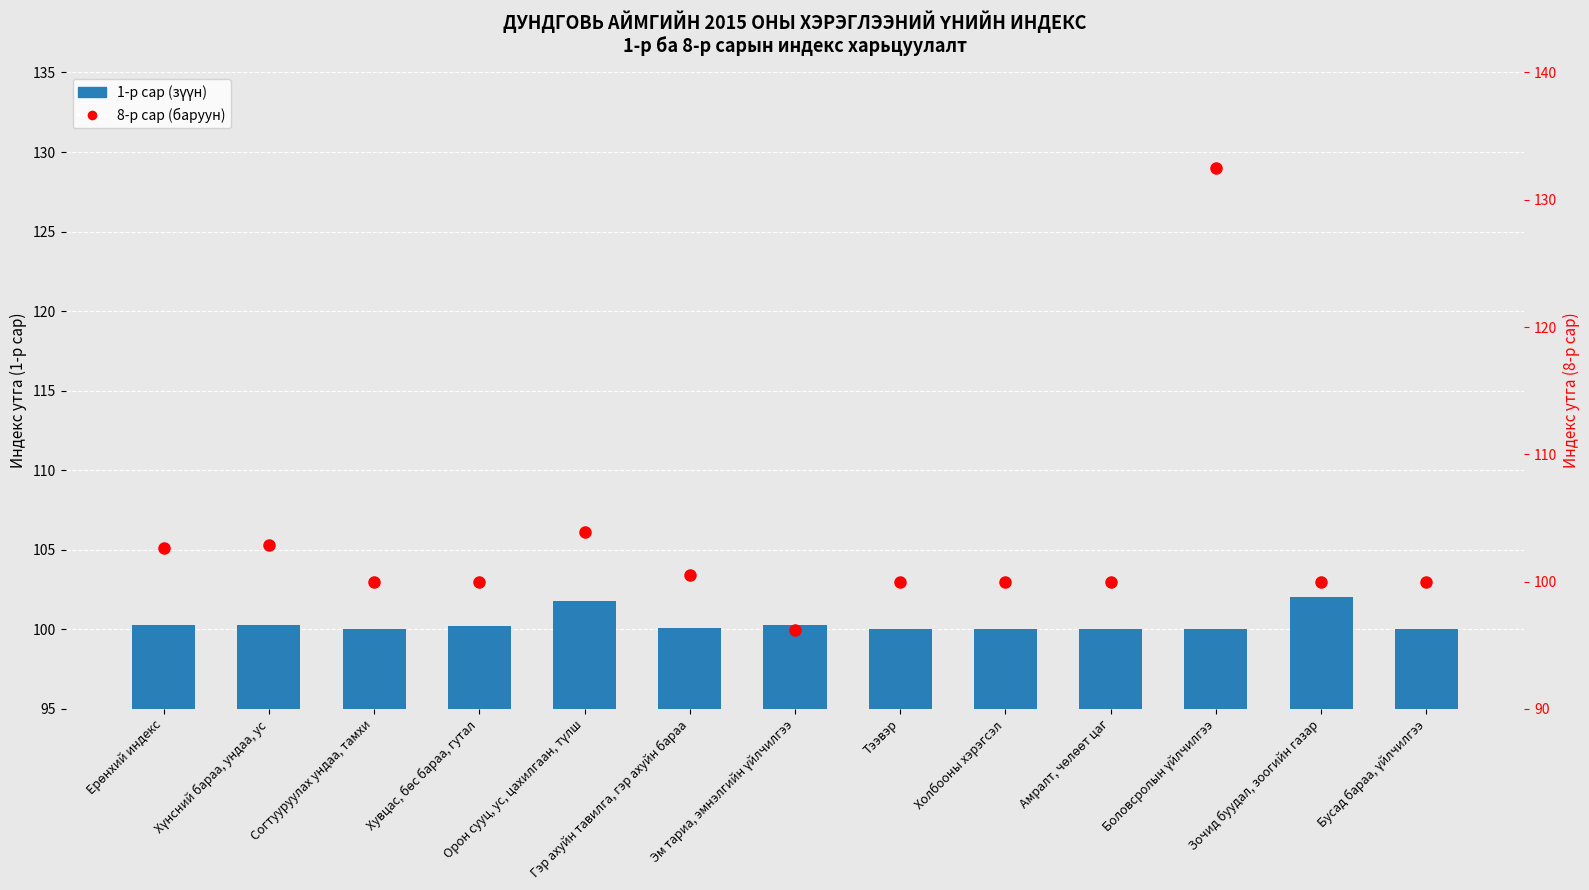

Does the chart contain any negative values?

No